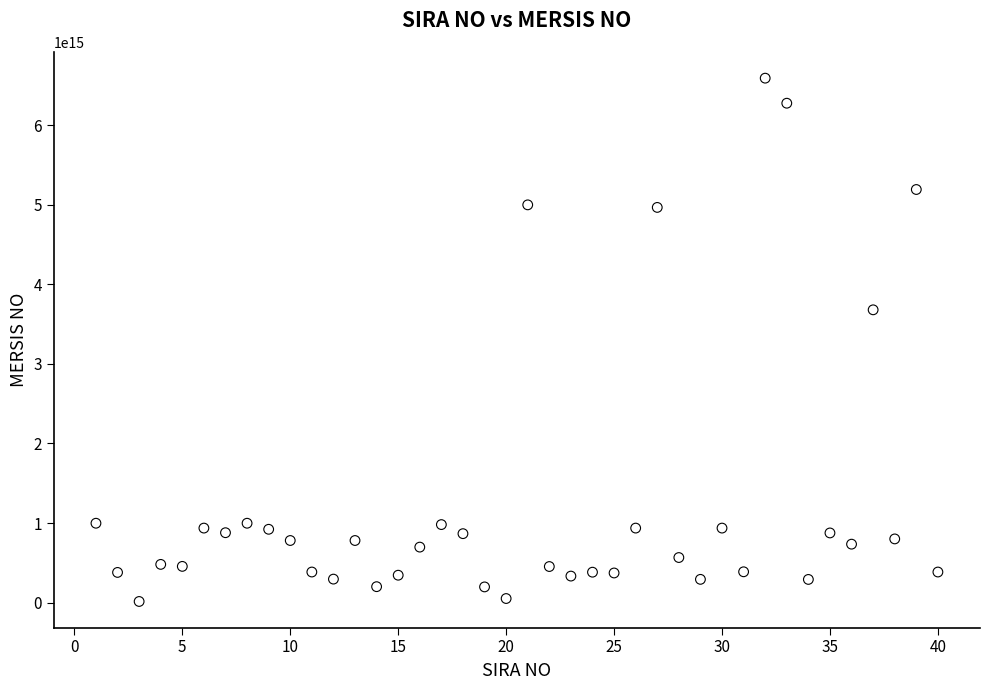

What Y value in the scatter plot is closest to 3302452400913381?

3679400256200015